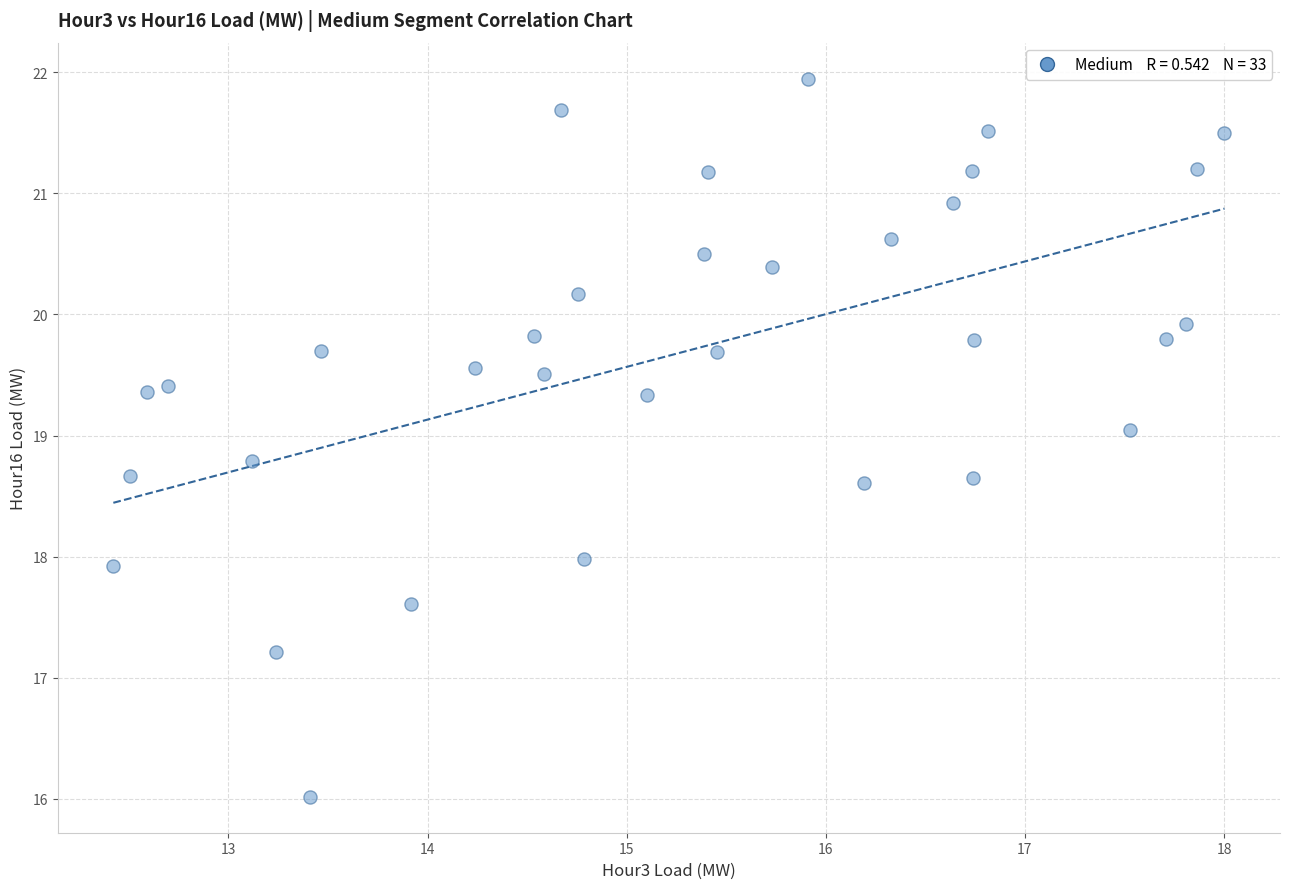

What is the range of Y values (max minus min)?

5.9